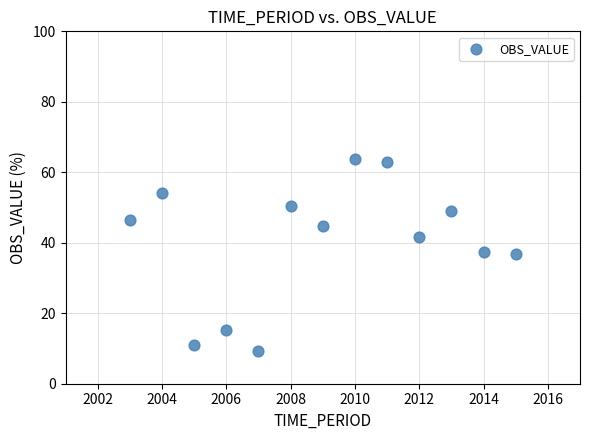

What is the range of X values (max minus min)?

12.0